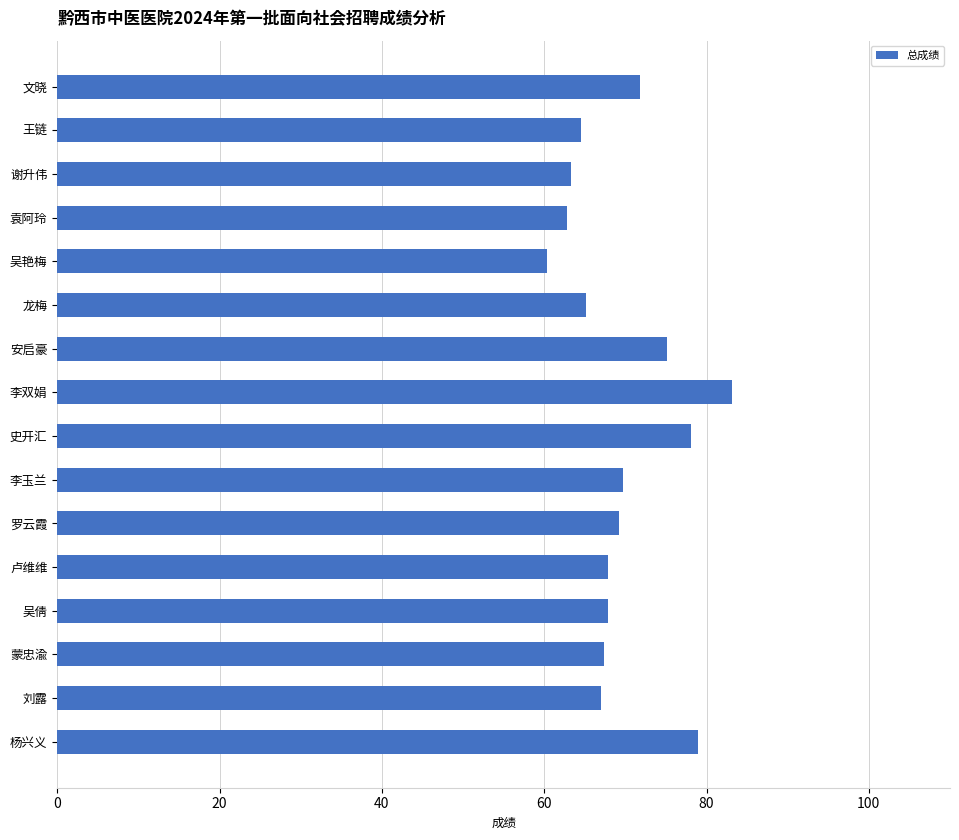

The chart shows a value of 69.2 at 罗云霞. True or false?

True